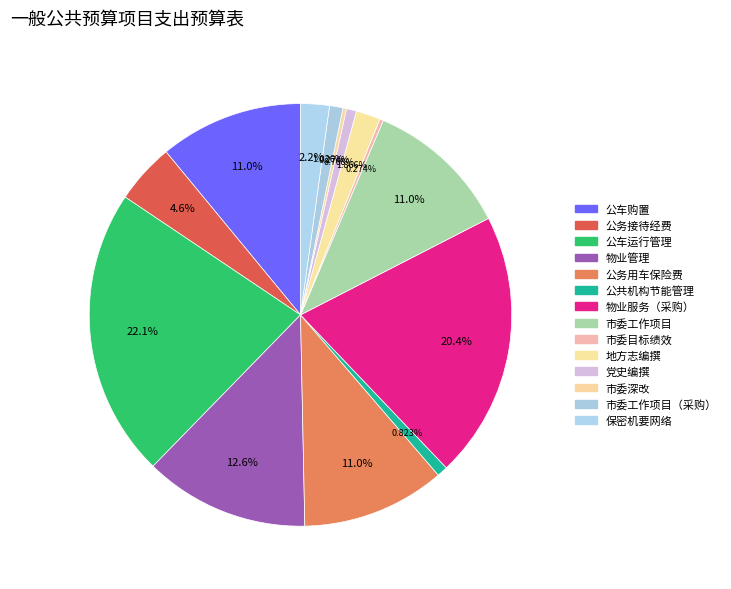

How many slices are in this pie chart?

14